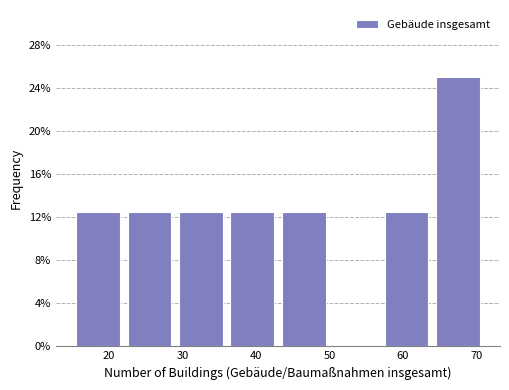

What is the height of the bar covering 29 to 36 on the x-axis? The values are not printed on the chart, so give them approximately, as read against the axis.

12.5